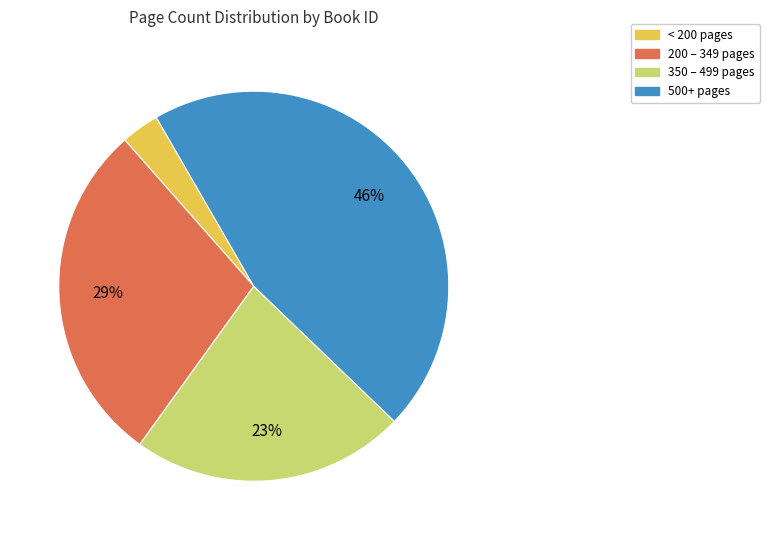

Combined, do 200 – 349 pages and < 200 pages account for over 50%?

No